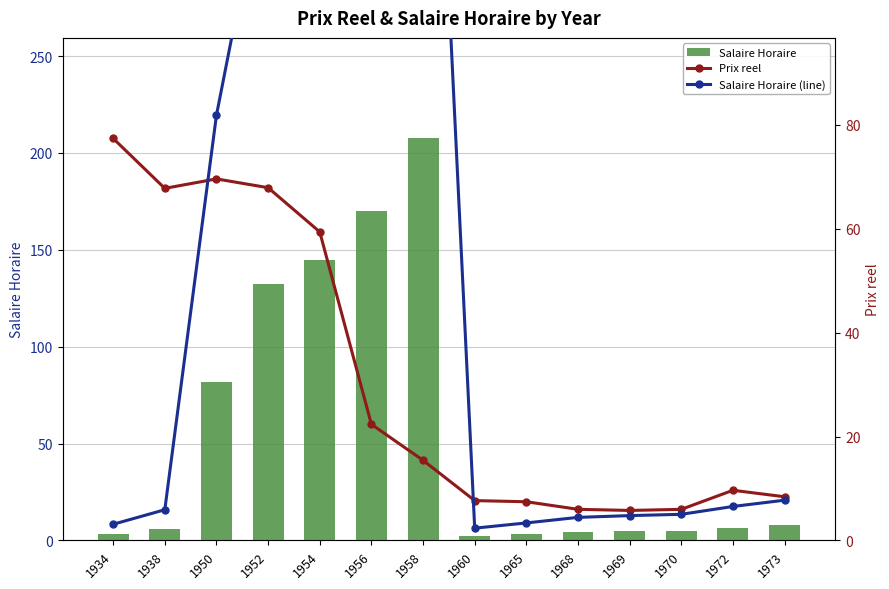

Does the chart contain any negative values?

No